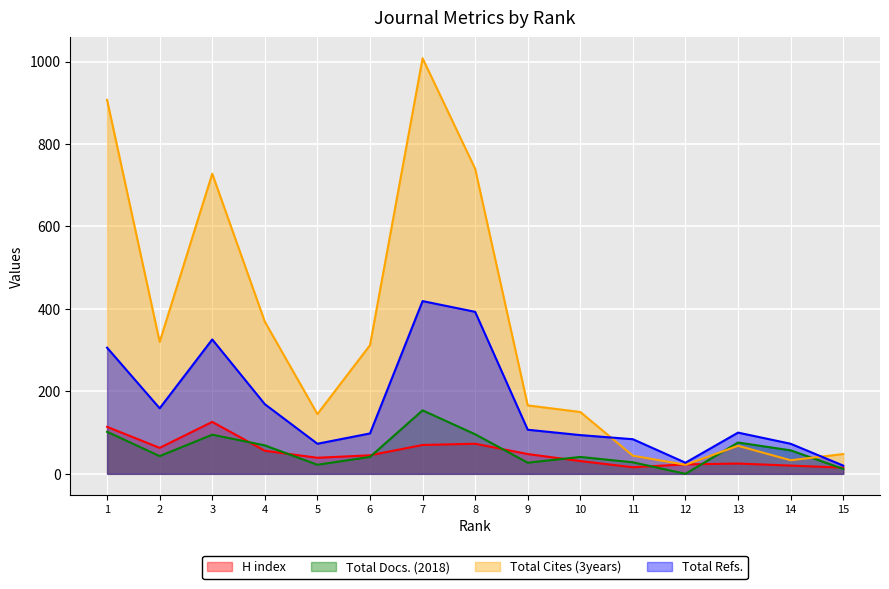

What is the sum of the Total Cites (3years) values at 11 and 7?

1052